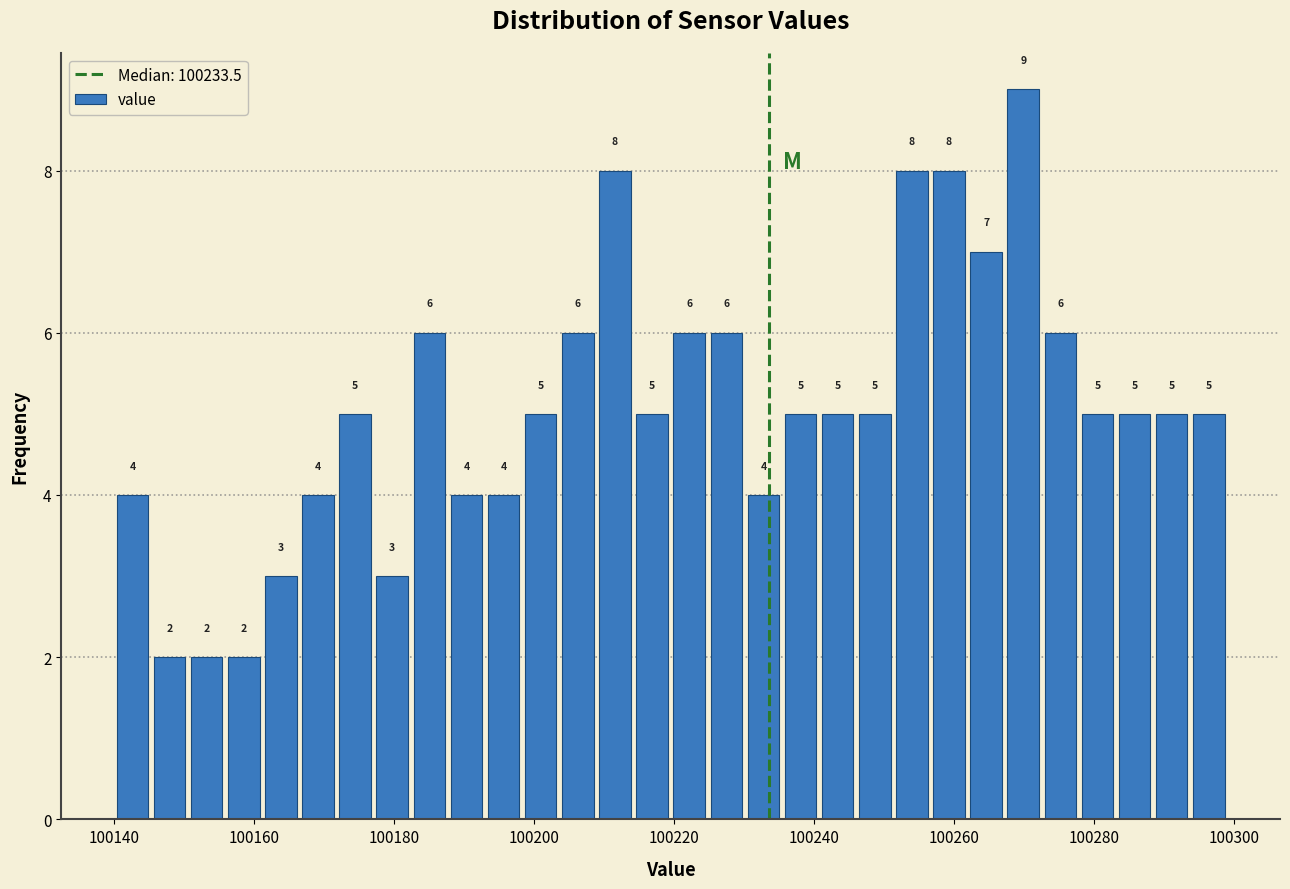

Around what value on the x-axis is the tallest bar? Give the approximate position of its centre, as read against the axis.

100270